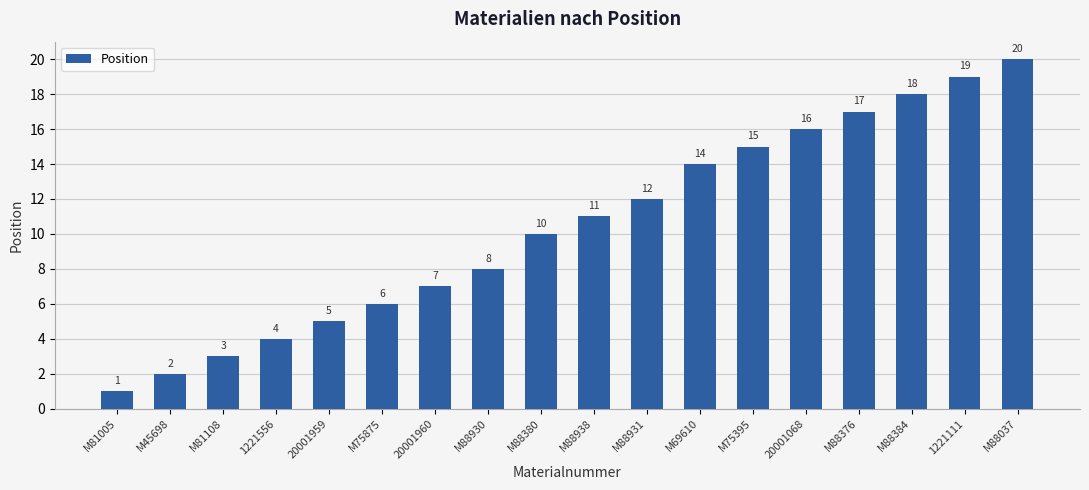

What is the minimum value shown in the chart?

1